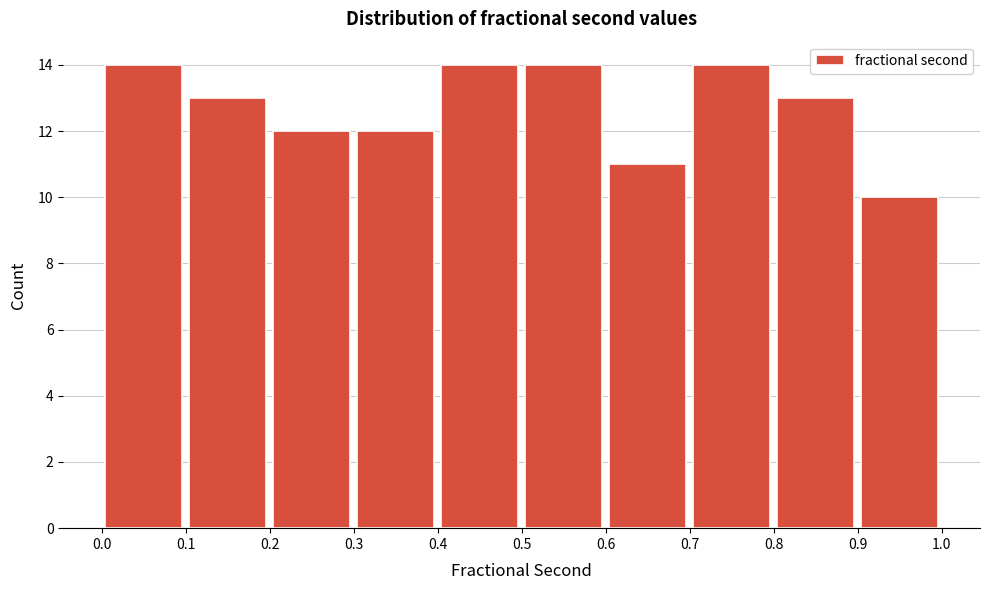

Reading left to right, list every bar in this chart as the range it spans on the x-axis followed by its height. The values are not printed on the chart, so give them approximately, as read against the axis.

0.0 to 0.1: 14
0.1 to 0.2: 13
0.2 to 0.3: 12
0.3 to 0.4: 12
0.4 to 0.5: 14
0.5 to 0.6: 14
0.6 to 0.7: 11
0.7 to 0.8: 14
0.8 to 0.9: 13
0.9 to 1.0: 10